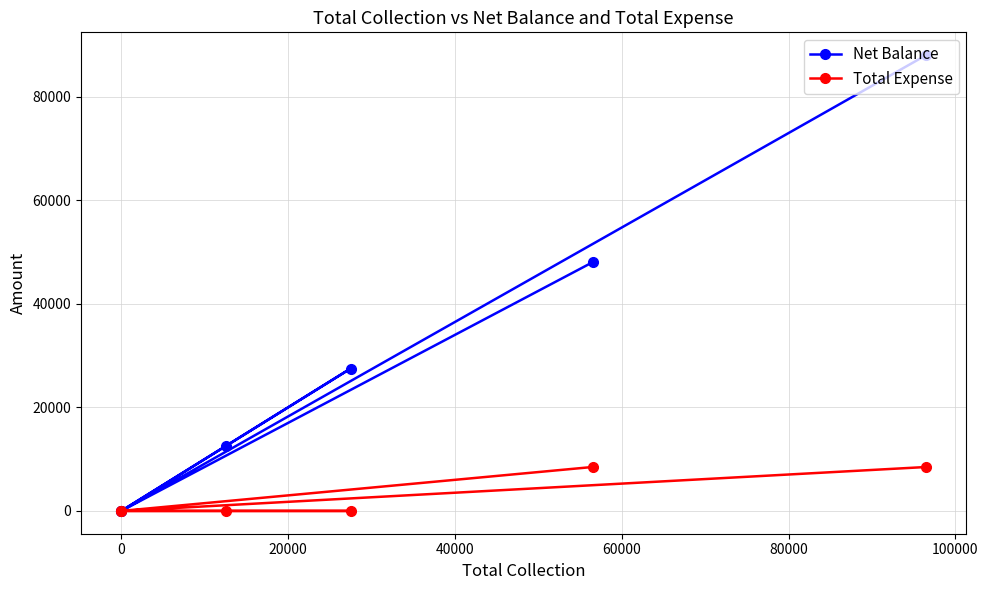

Reading left to right, transcribe all the data shown in this chart.

Net Balance: 48017	0	12500	27500	0	88017
Total Expense: 8483	0	0	0	0	8483